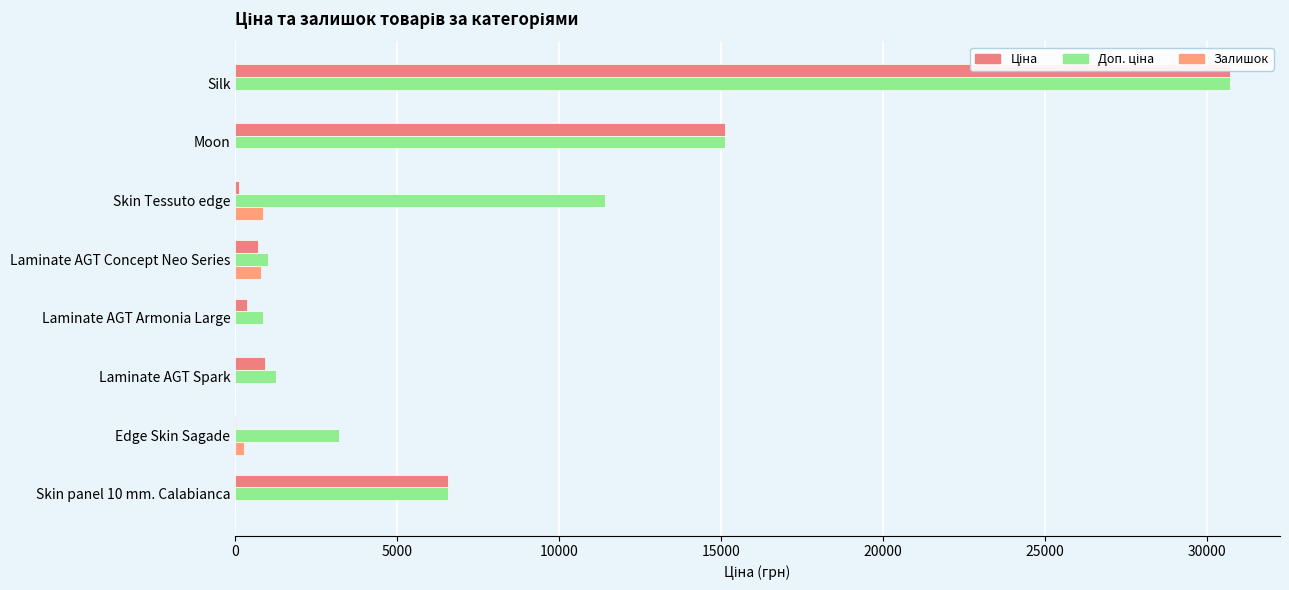

Rank the series at Skin Tessuto edge from lowest to highest value.

Ціна, Залишок, Доп. ціна